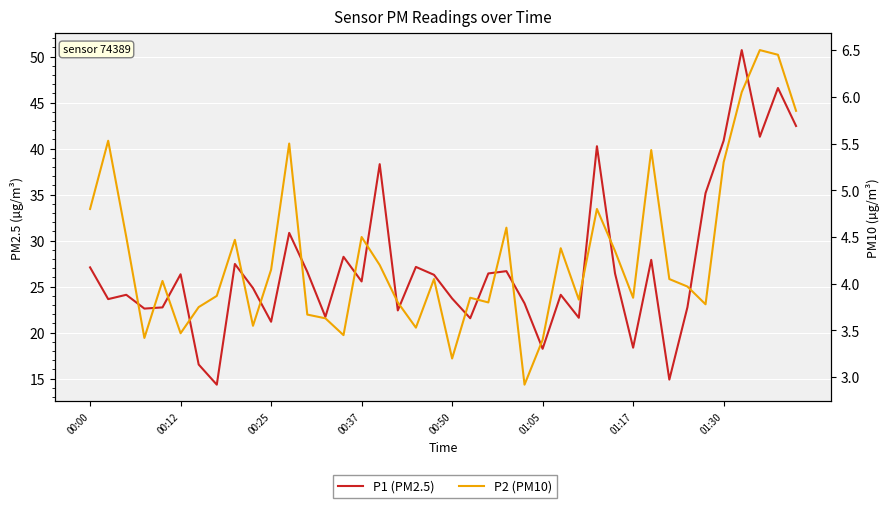

What is the average value of the P2 (PM10) series?

4.3